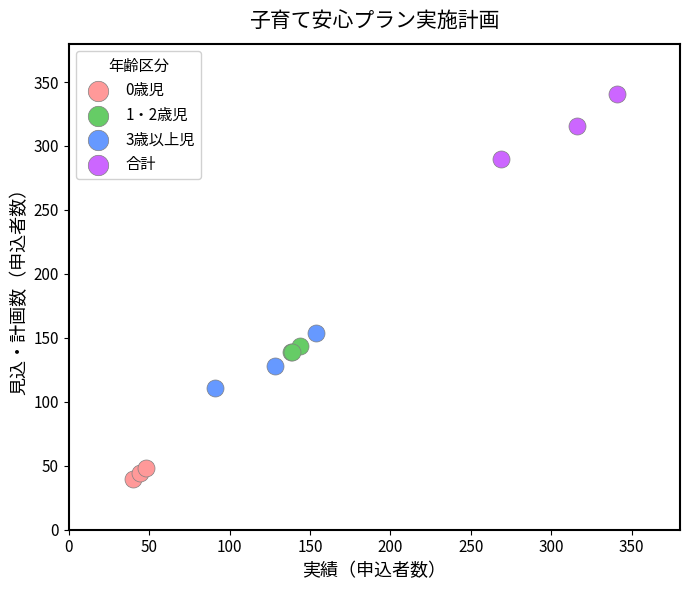

What are all the series names shown in the legend?

0歳児, 1・2歳児, 3歳以上児, 合計